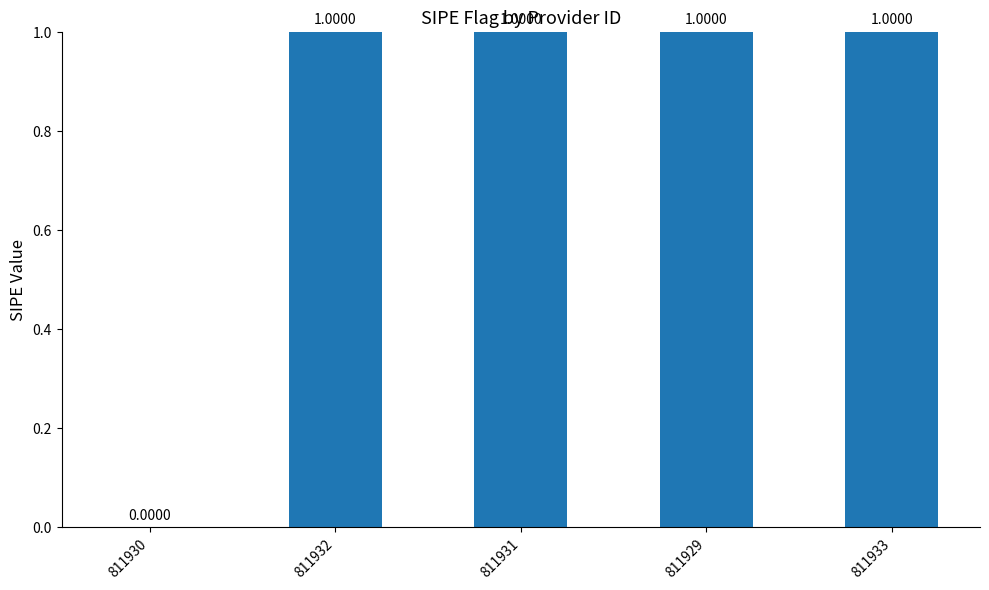

True or false: the data shows 2 at 811929.

False